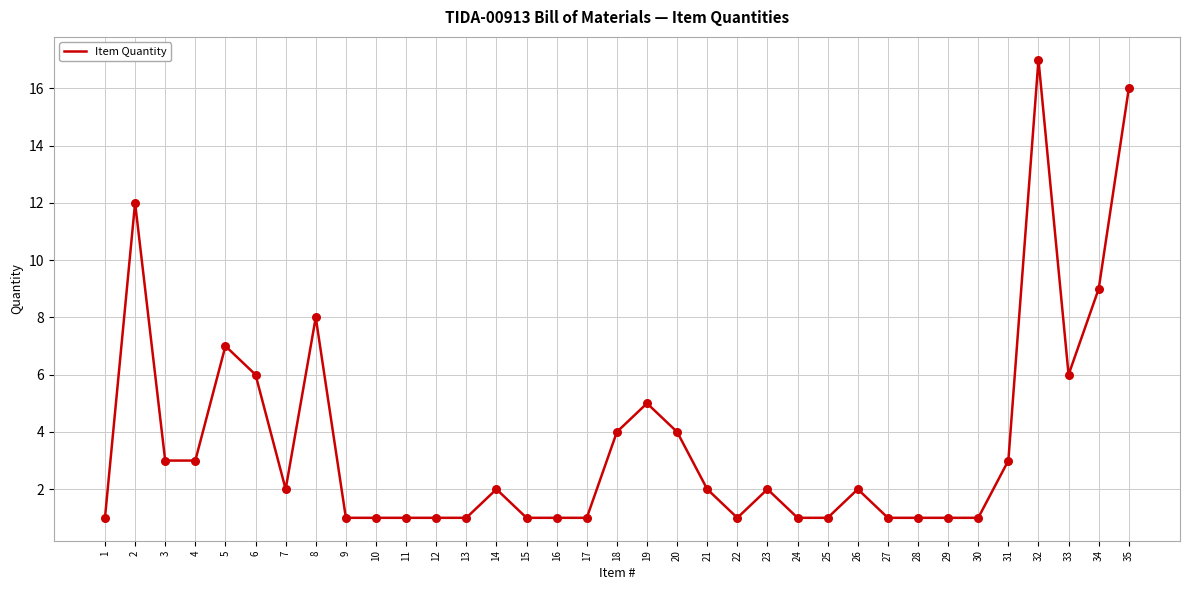

What is the change in value from 26 to 27?

-1